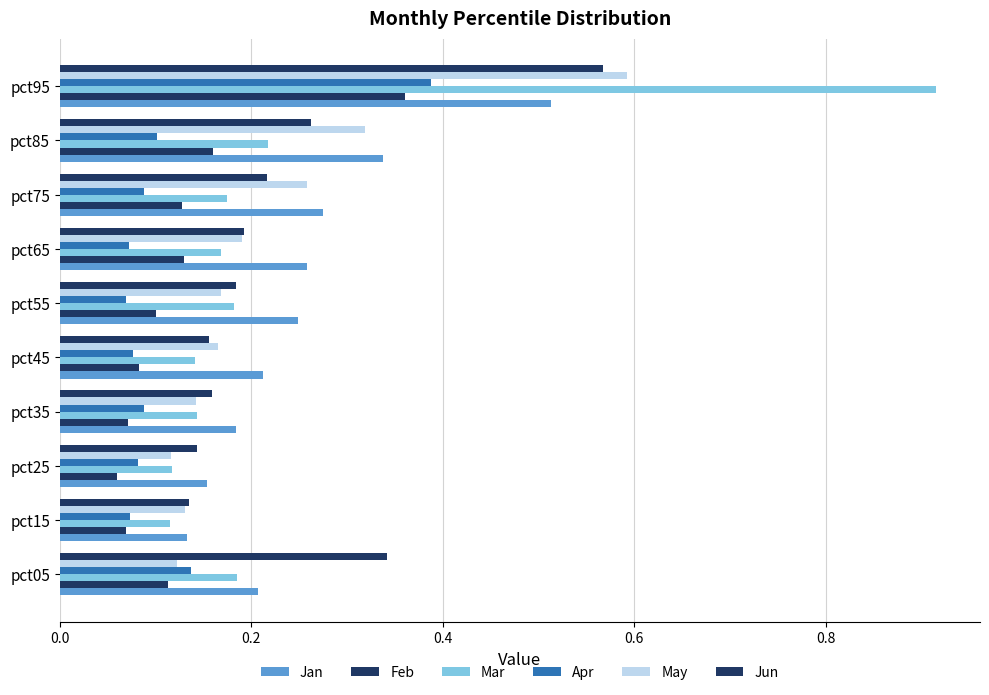

What is the sum of all May values?

2.2